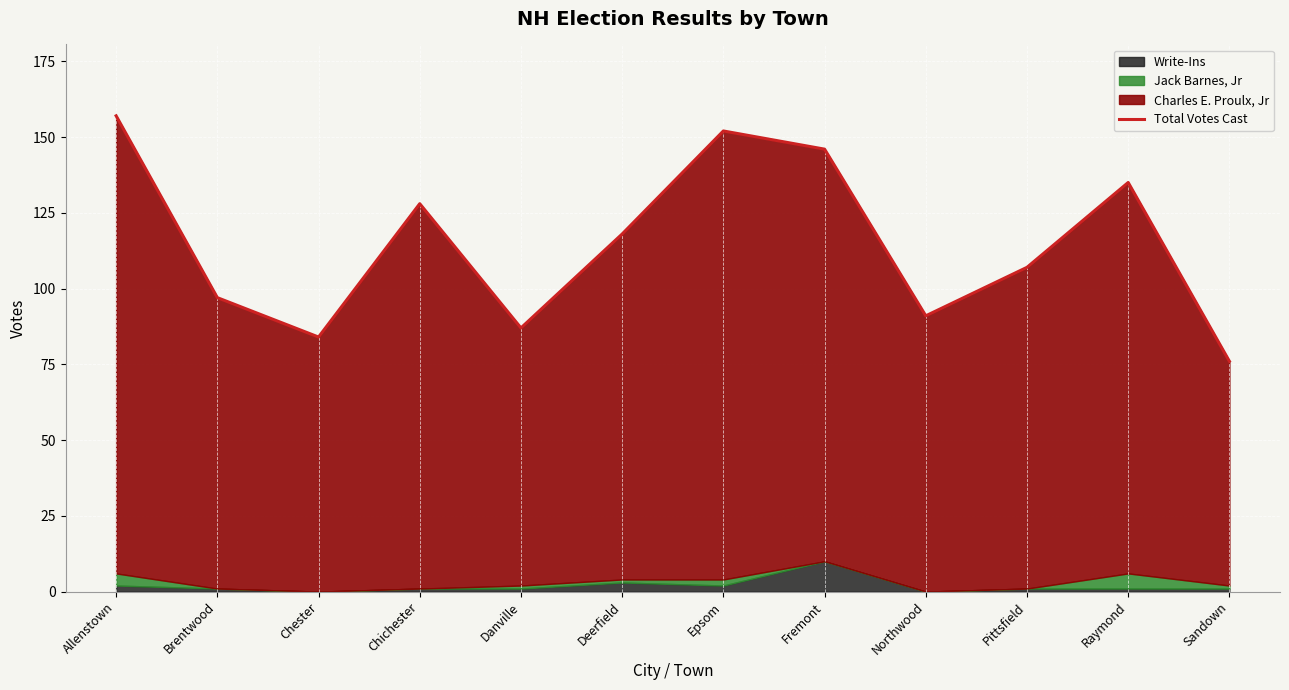

Rank the categories by value from highest to lowest.

Allenstown, Epsom, Fremont, Raymond, Chichester, Deerfield, Pittsfield, Brentwood, Northwood, Danville, Chester, Sandown